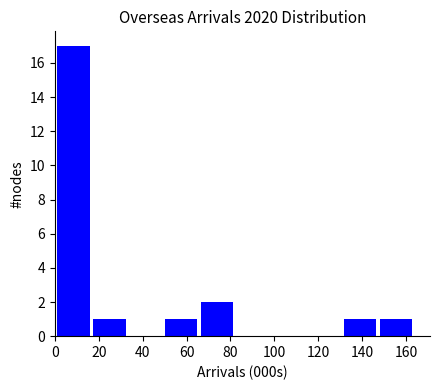

How tall is the bar that spans 2 to 18 on the x-axis? Neither the bar edges nor the heights are printed on the chart, so give them approximately, as read against the axes.

17